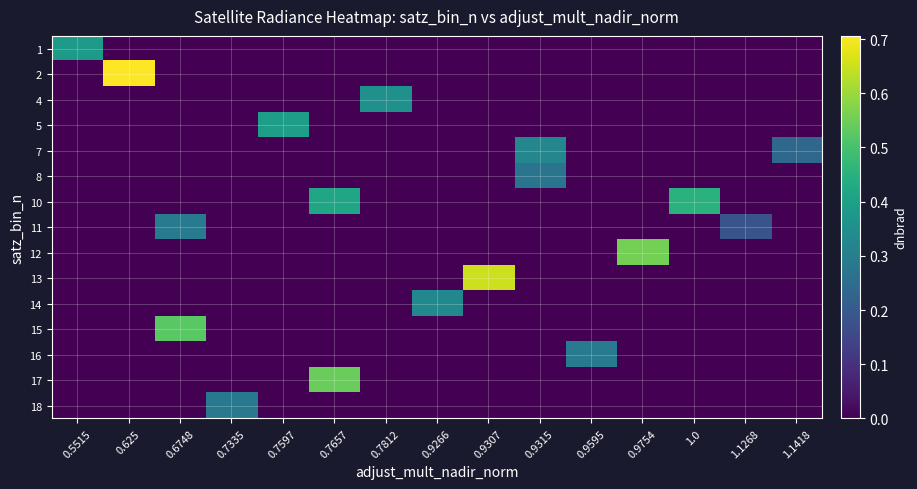

What is the spread (max minus min) of values at 0.7597?

0.4